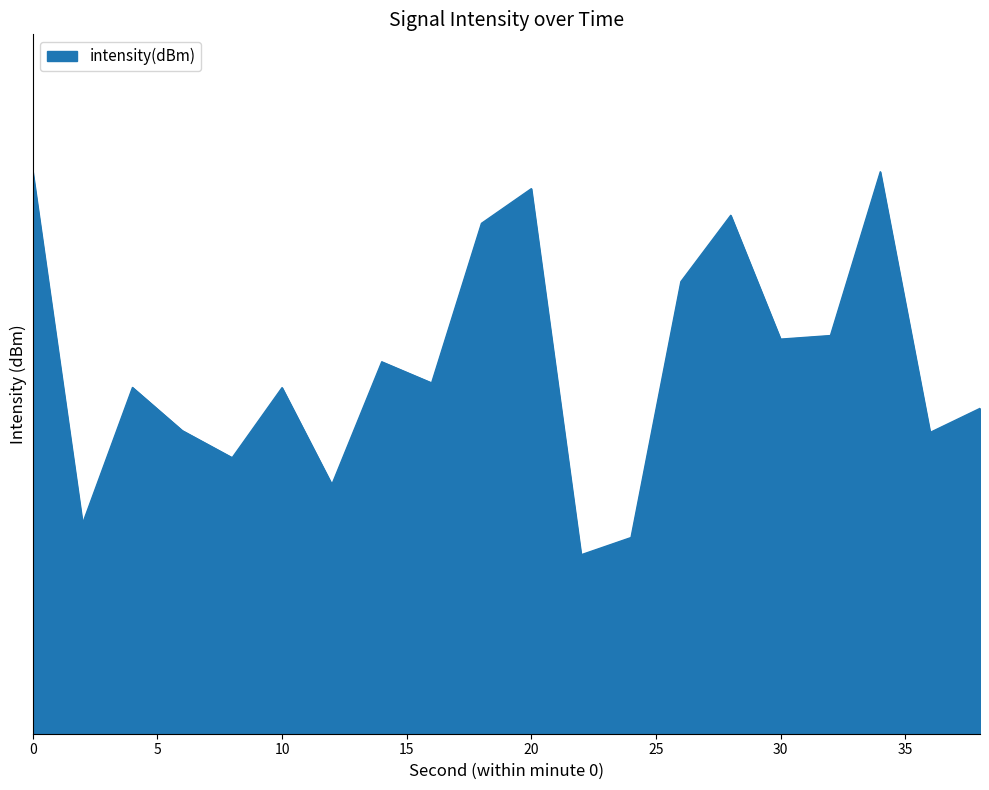

What is the value of the 2nd point from the left?

-136.0